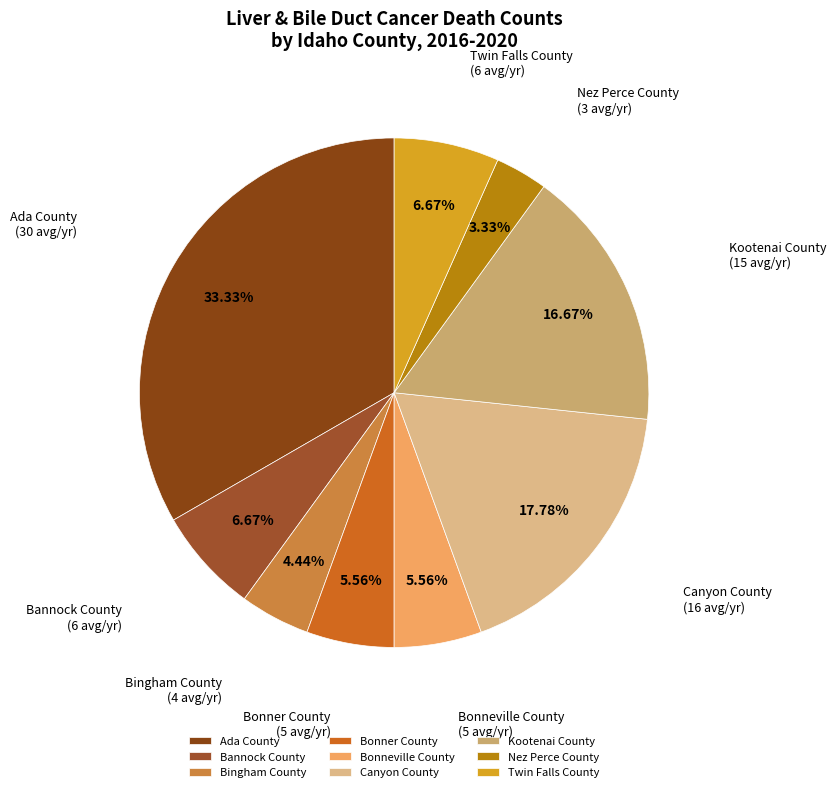

Which has a higher value, Kootenai County or Nez Perce County?

Kootenai County